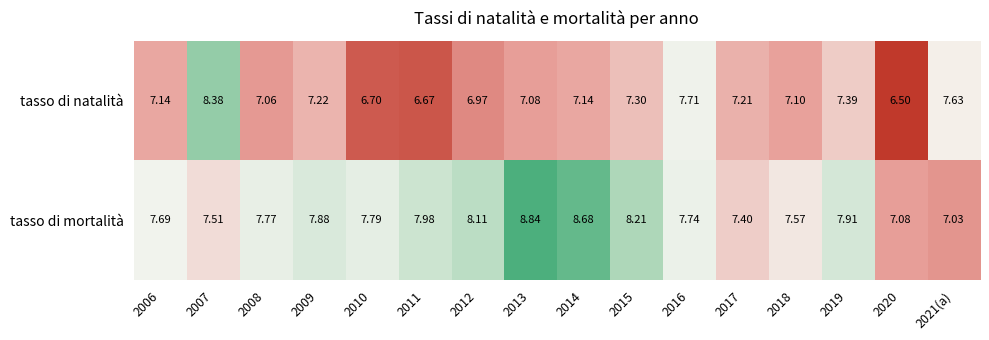

Which series has the widest spread of values?

tasso di natalità